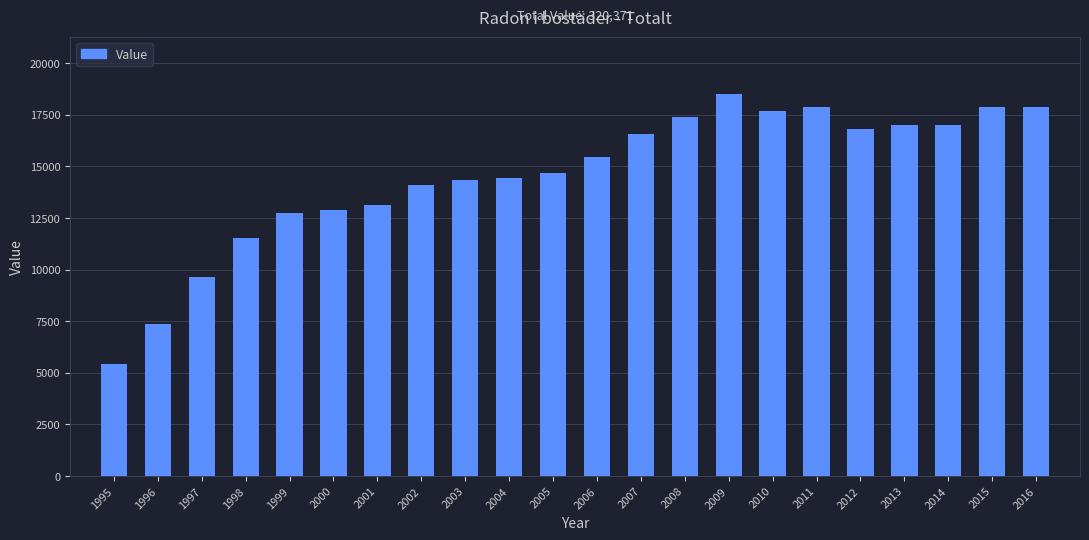

Reading left to right, list all the values displayed in this chart.

1995=5411	1996=7360	1997=9640	1998=11510	1999=12747	2000=12894	2001=13130	2002=14111	2003=14333	2004=14450	2005=14659	2006=15449	2007=16561	2008=17416	2009=18500	2010=17700	2011=17900	2012=16800	2013=17000	2014=17000	2015=17900	2016=17900